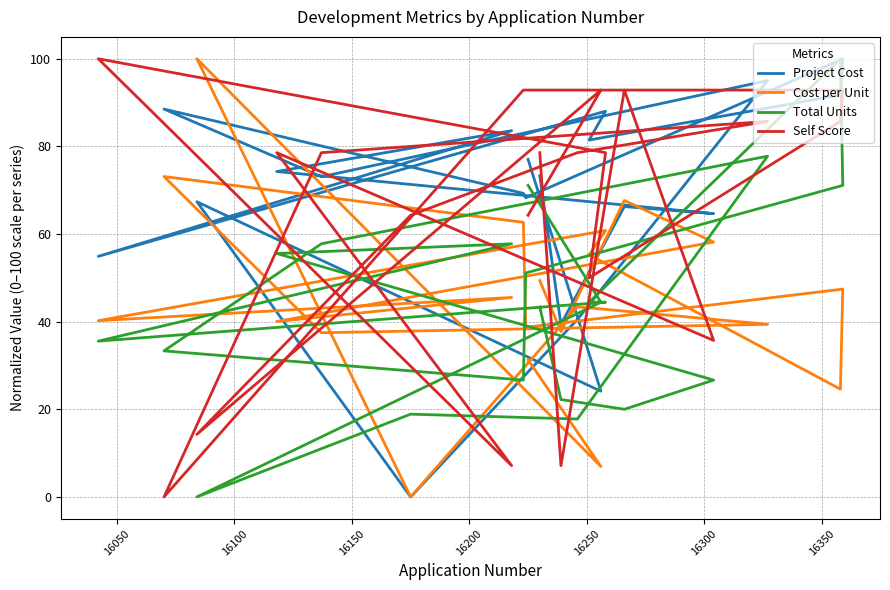

Which series has the largest total across all categories?

Project Cost